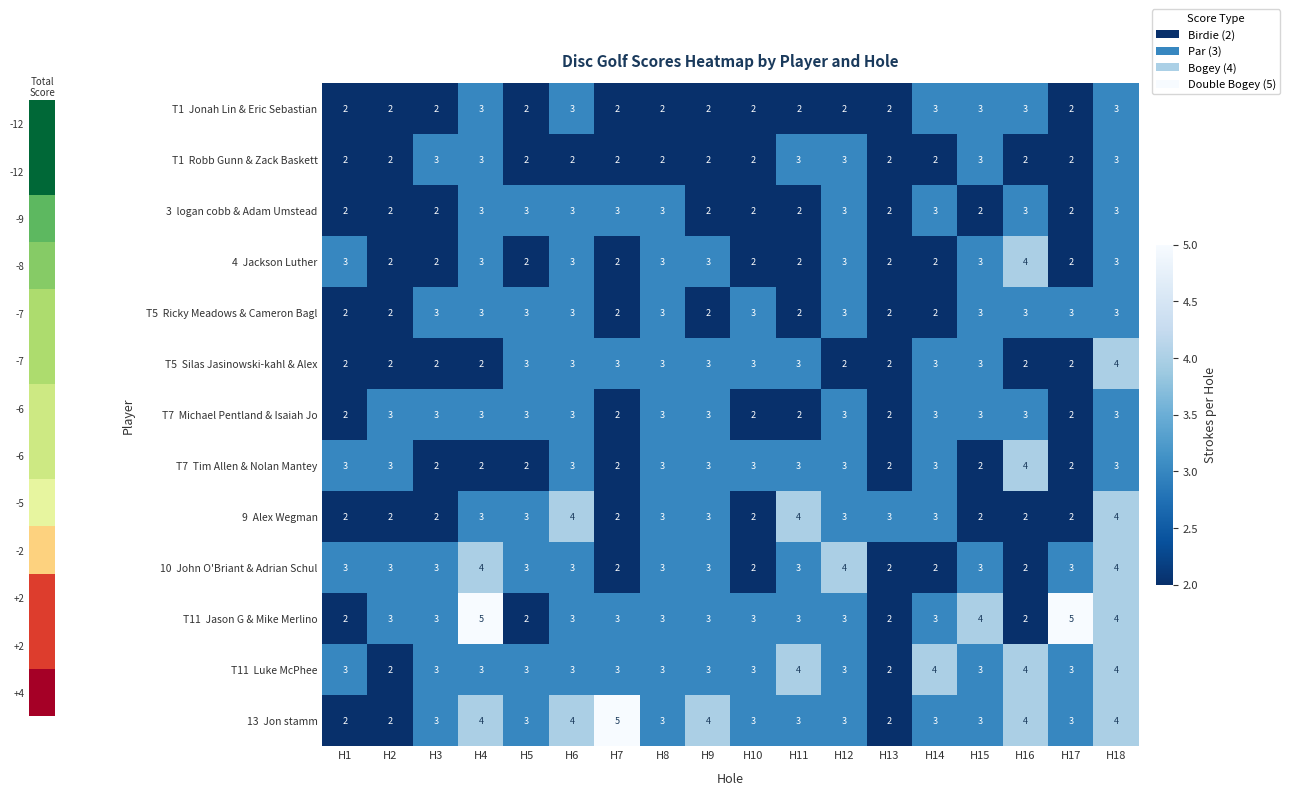

What is the maximum value shown in the chart?

5